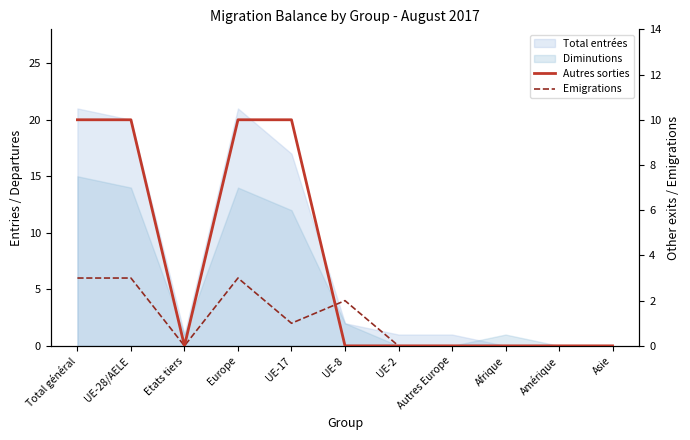

Reading left to right, extract all data points from this chart.

Autres sorties: 10	10	0	10	10	0	0	0	0	0	0
Emigrations: 3	3	0	3	1	2	0	0	0	0	0